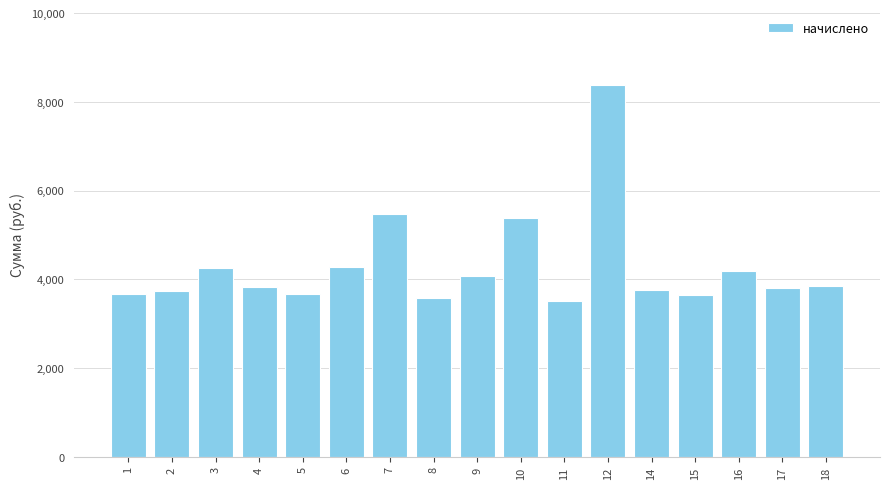

What is the difference between the values at 18 and 17?

43.2